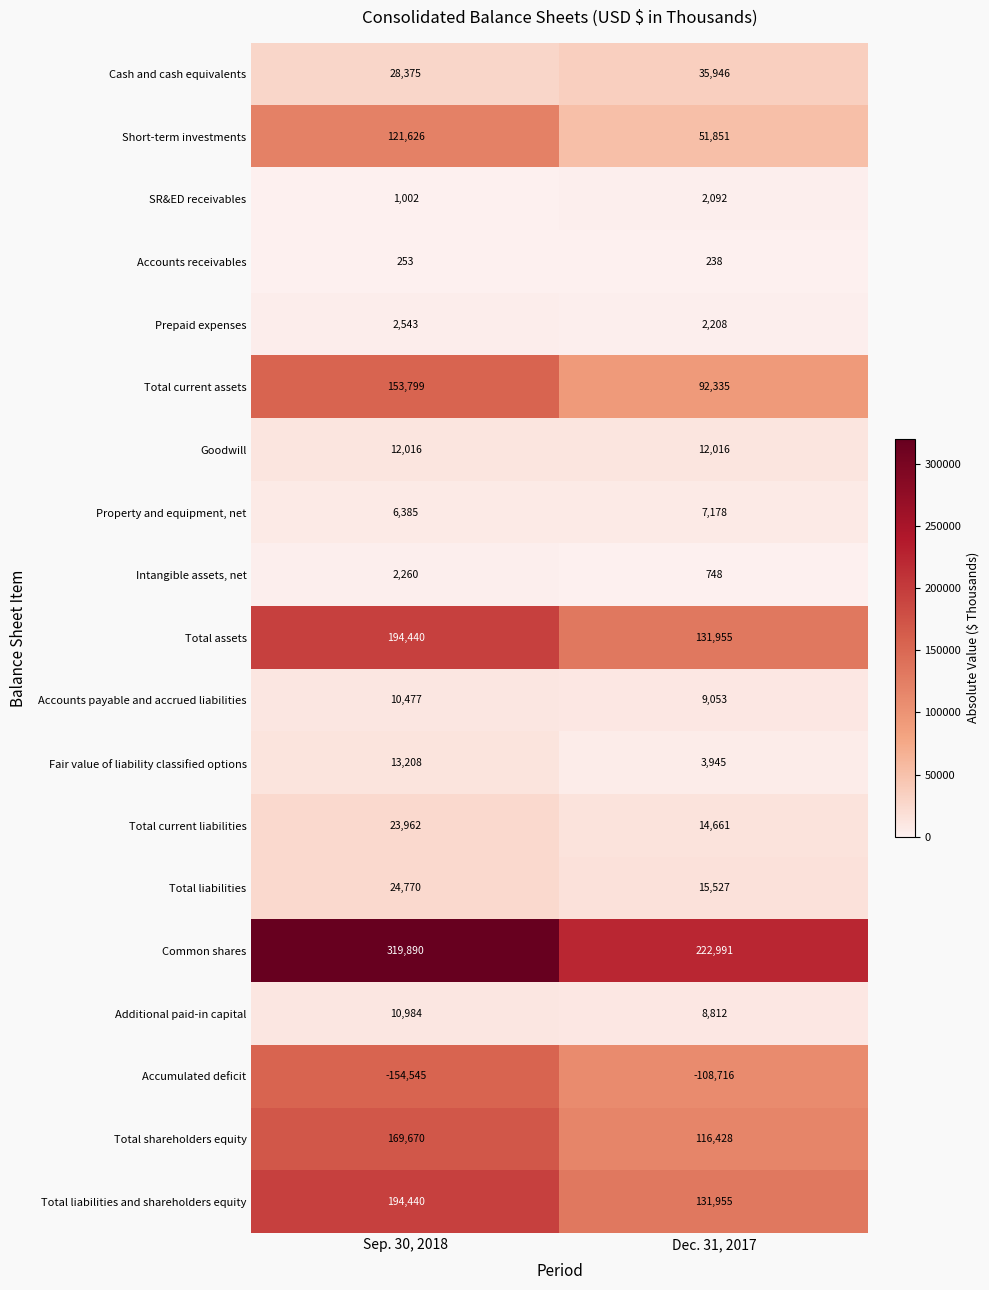

What is the maximum value shown in the chart?

319890